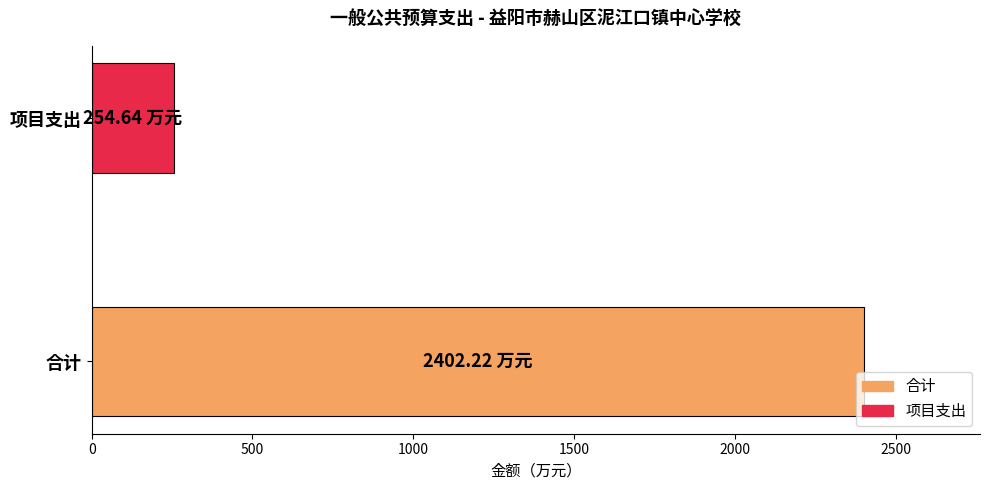

What is the sum of all values?

2656.9